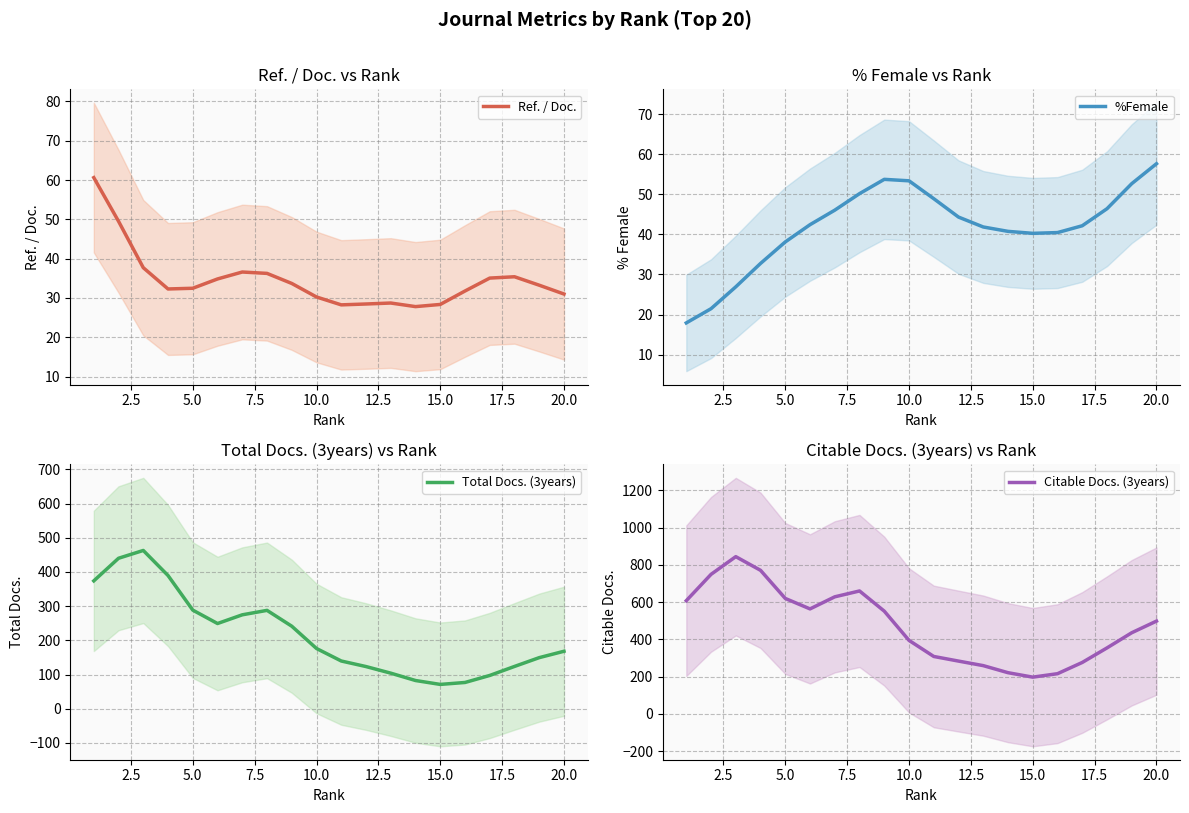

True or false: Total Docs. (3years) and %Female cross at least once.

False